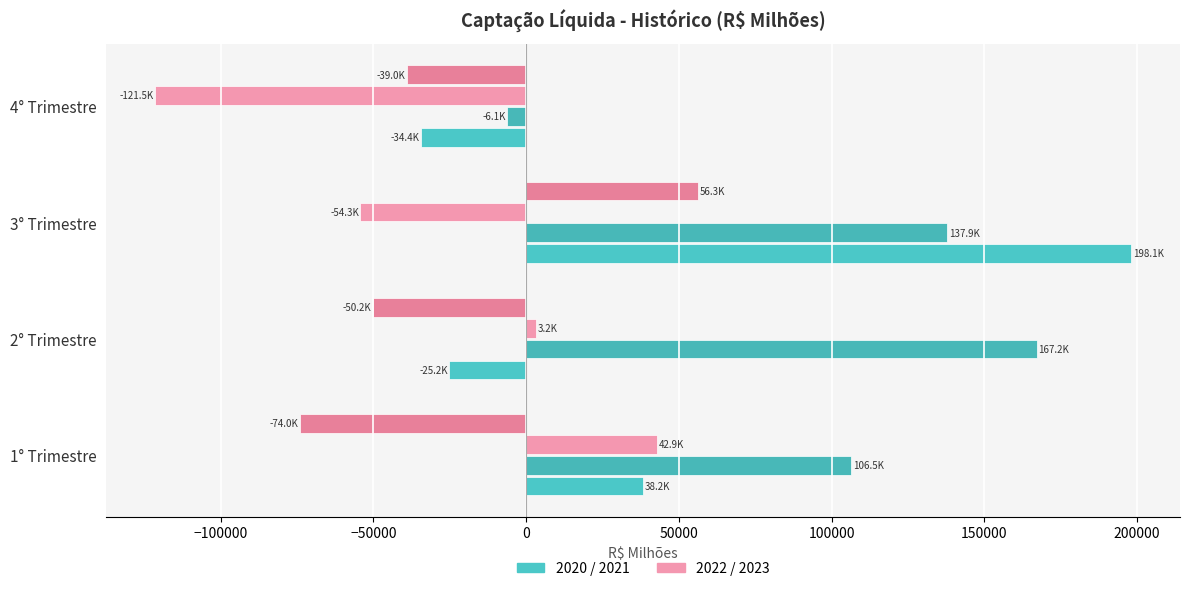

Count the number of data series in this chart.

4